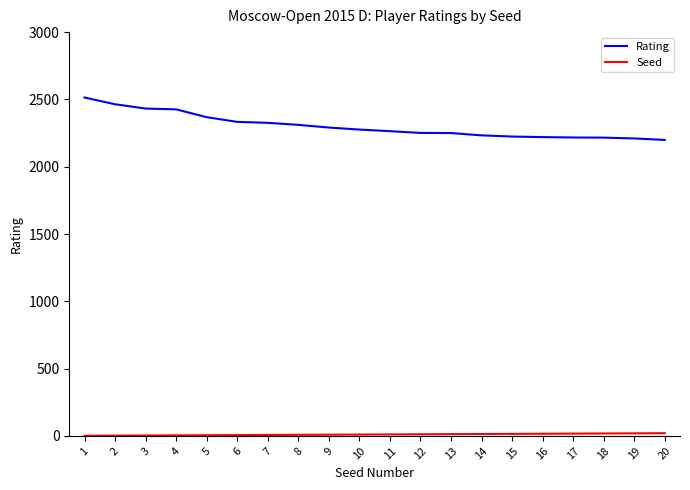

Which series has the largest total across all categories?

Rating